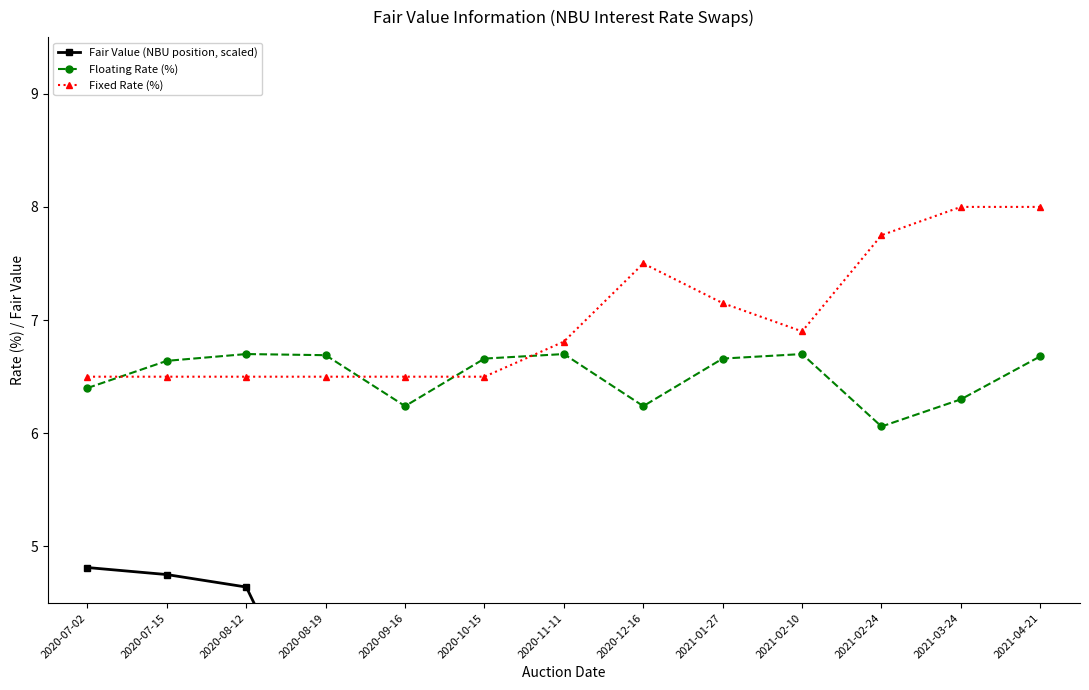

True or false: Floating Rate (%) has more than 2 interior local peaks.

True